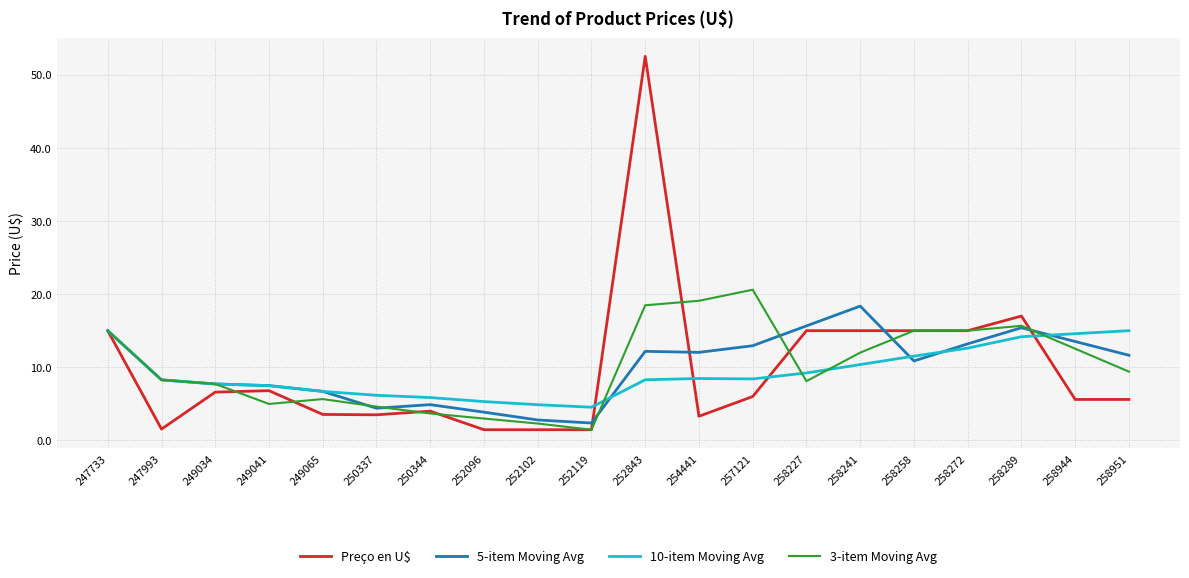

At which label is 3-item Moving Avg closest to 11?

258241